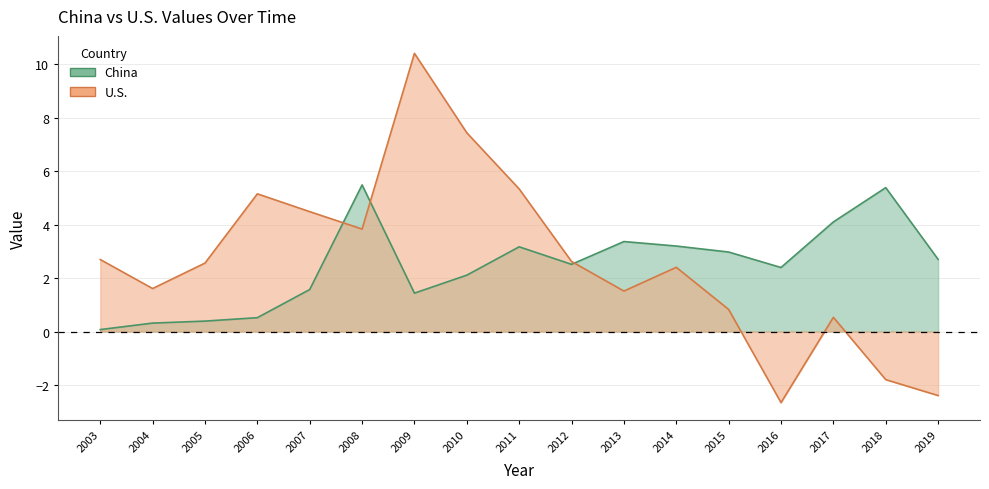

How many times do U.S. and China cross each other?

3